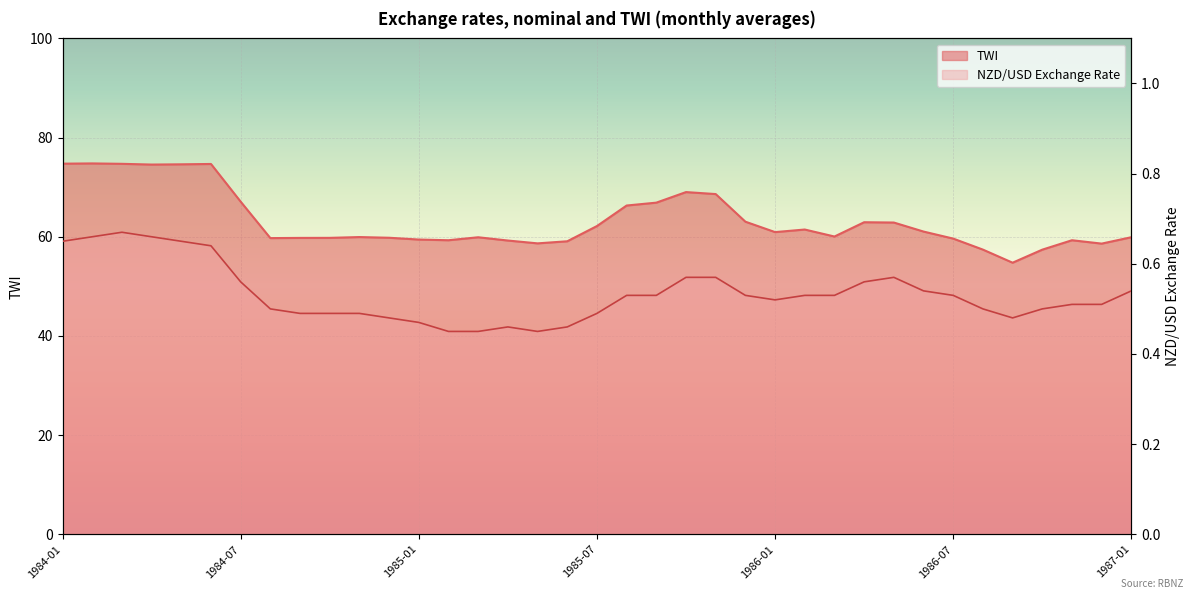

Reading left to right, what are all the values shown in this chart?

NZD/USD Exchange Rate: 0.7	0.7	0.7	0.7	0.7	0.6	0.6	0.5	0.5	0.5	0.5	0.5	0.5	0.5	0.5	0.5	0.5	0.5	0.5	0.5	0.5	0.6	0.6	0.5	0.5	0.5	0.5	0.6	0.6	0.5	0.5	0.5	0.5	0.5	0.5	0.5	0.5
TWI: 74.7	74.8	74.7	74.6	74.6	74.7	67.1	59.7	59.8	59.8	59.9	59.8	59.4	59.3	59.9	59.2	58.7	59.1	62.2	66.3	66.9	69.0	68.6	63.0	60.9	61.5	60.0	62.9	62.9	61.0	59.6	57.4	54.8	57.4	59.3	58.6	59.9